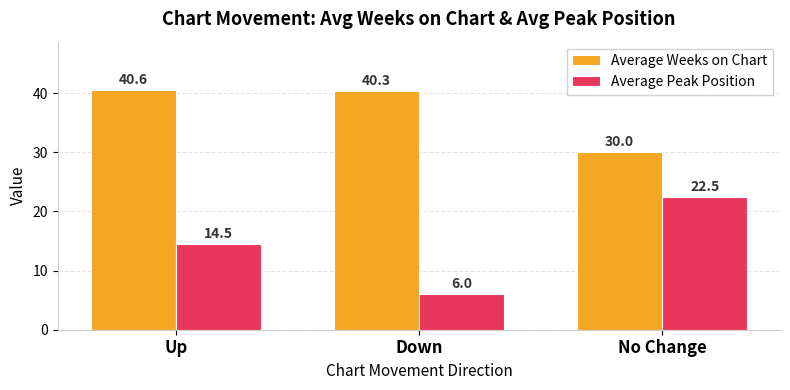

Rank the series by their average value, from highest to lowest.

Average Weeks on Chart, Average Peak Position